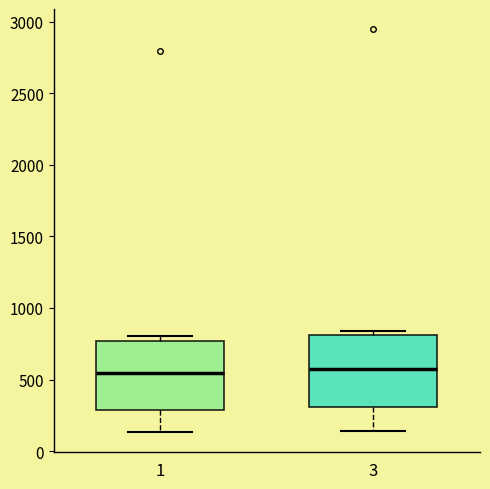

Where is the lower edge of the box at x = 1 on the y-axis? The values are not printed on the chart, so give them approximately, as read against the axis.

300